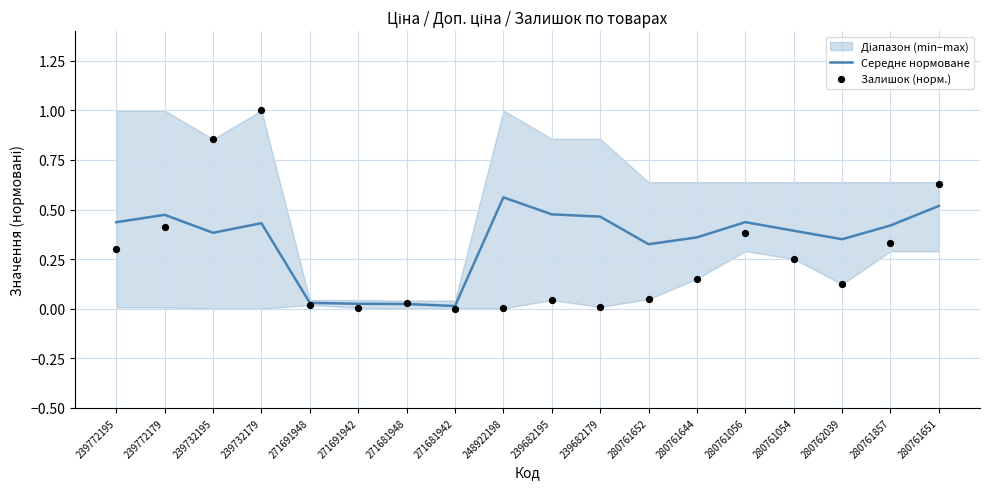

Which series contains the lowest Y value?

Залишок (норм.)